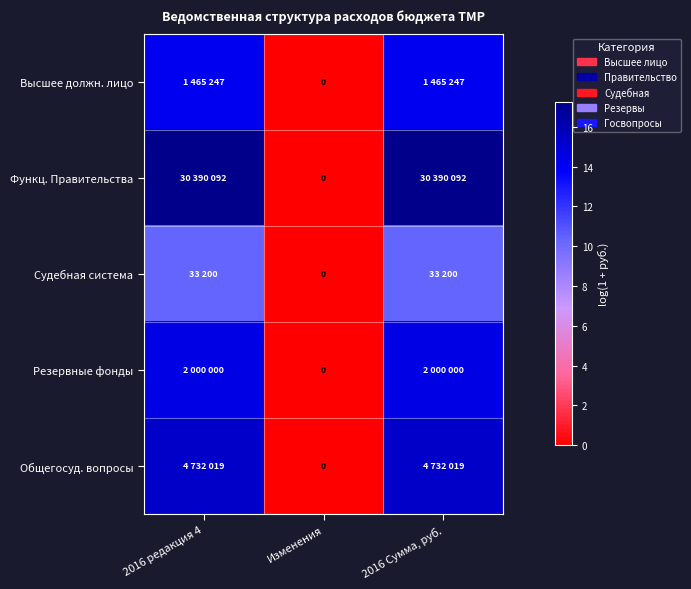

Which has a higher value, 2016 редакция 4 or Изменения?

2016 редакция 4